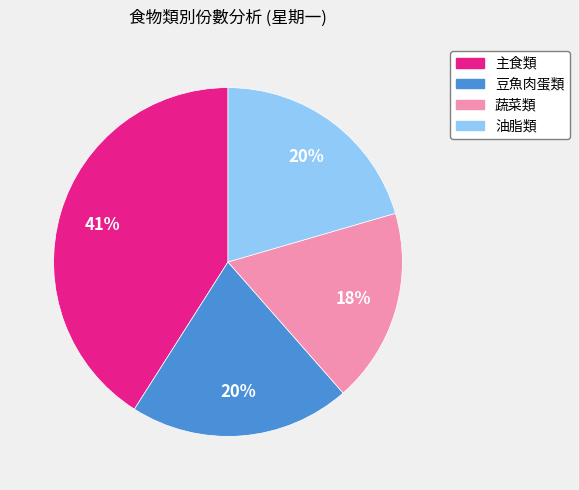

Is there any slice that represents more than half of the pie?

No